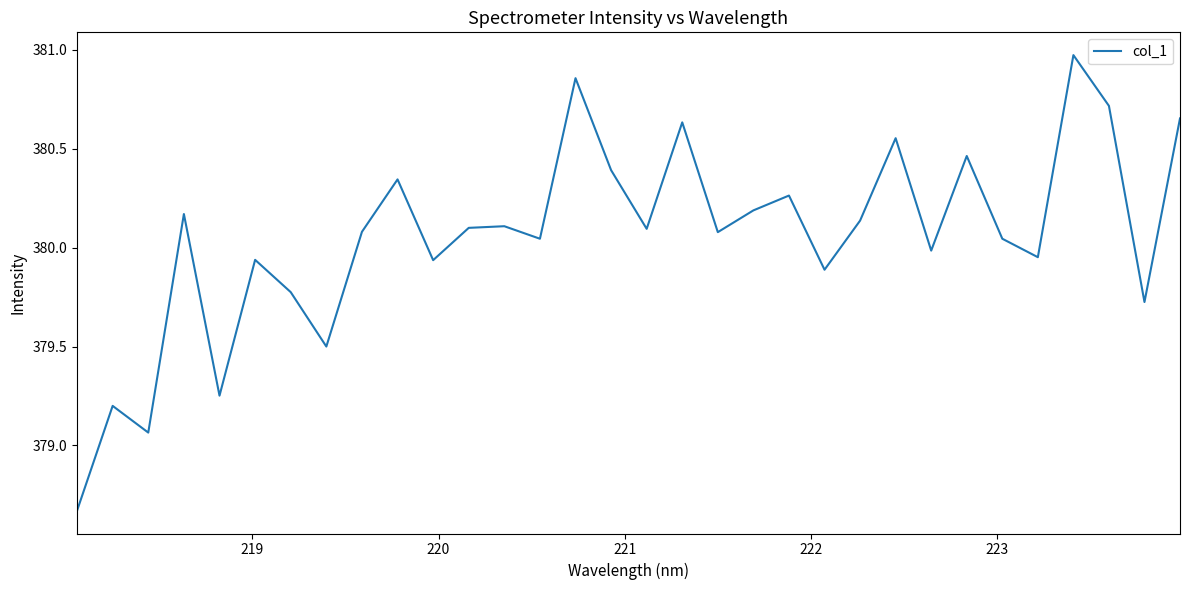

What is the value of the 11th point from the left?

379.9